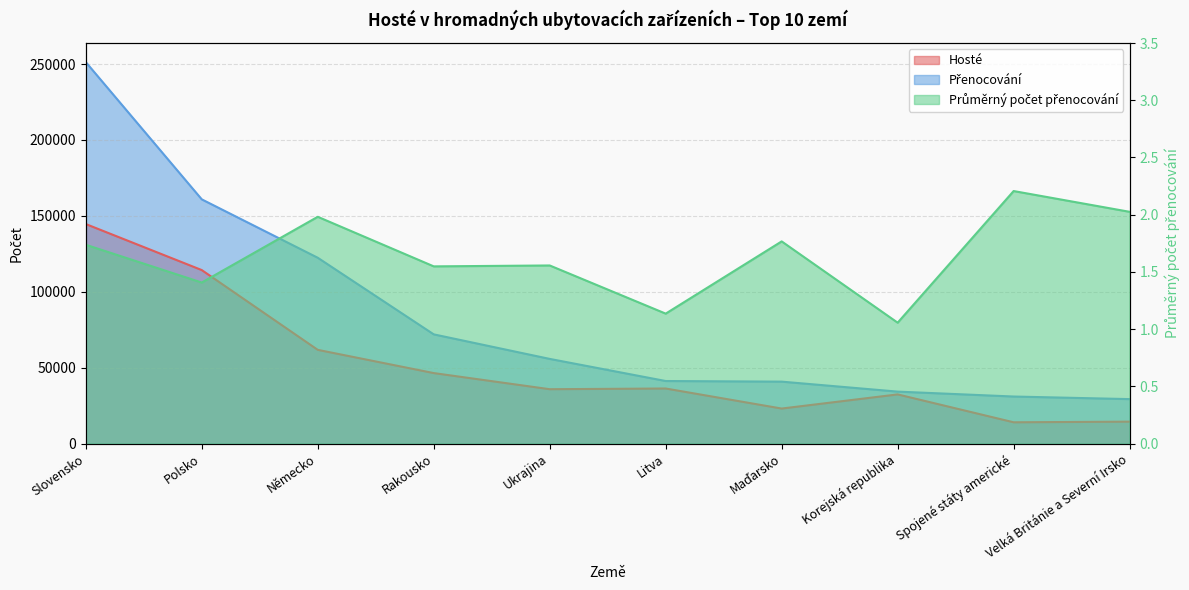

How many categories are shown in the chart?

10